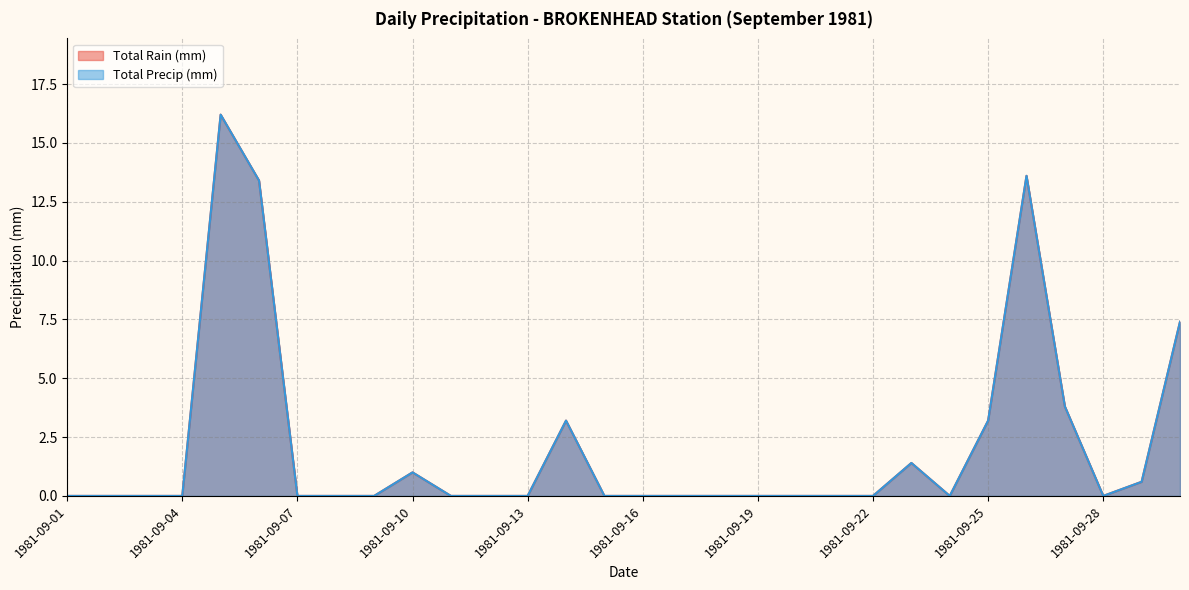

True or false: Total Rain (mm) and Total Precip (mm) cross at least once.

False